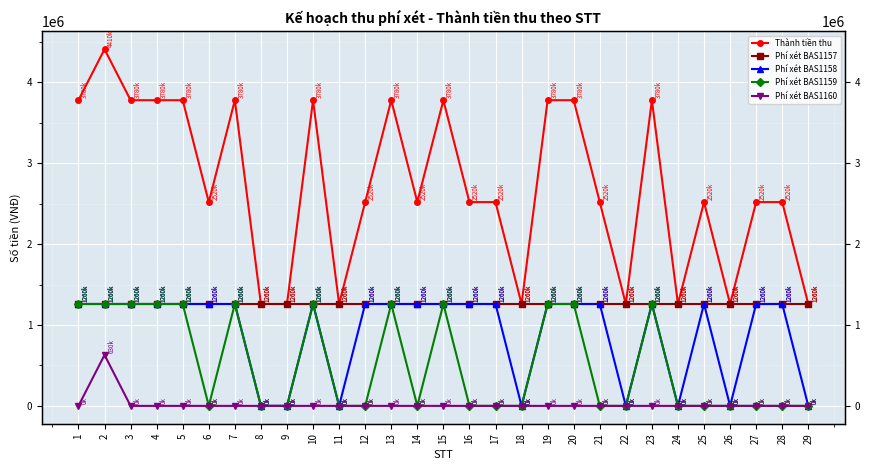

Is the value of Thành tiền thu at 13 greater than the value of Phí xét BAS1158 at 27?

Yes